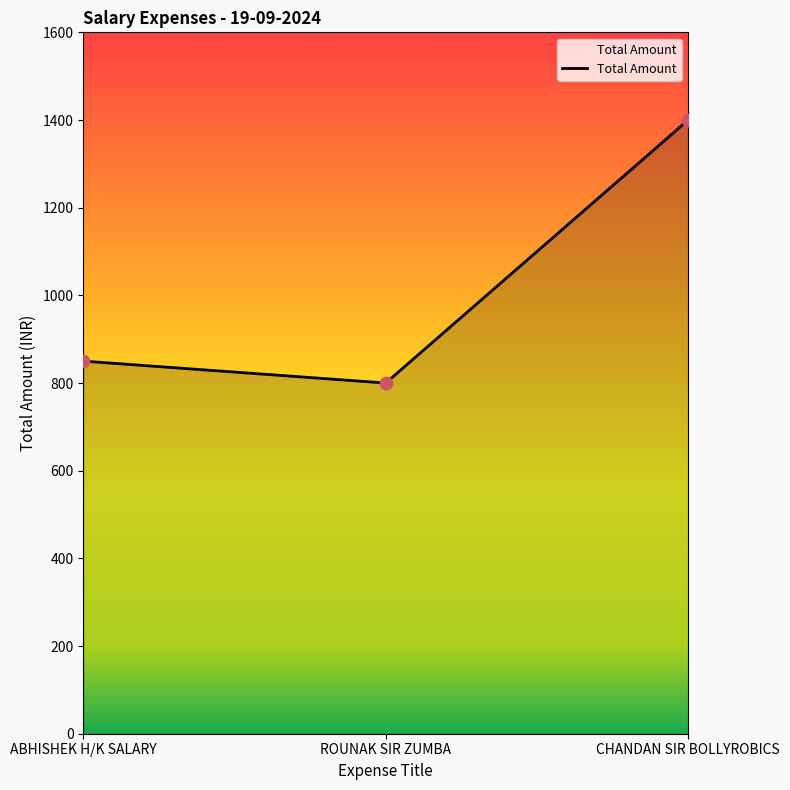

Between ABHISHEK H/K SALARY and CHANDAN SIR BOLLYROBICS, which is larger?

CHANDAN SIR BOLLYROBICS